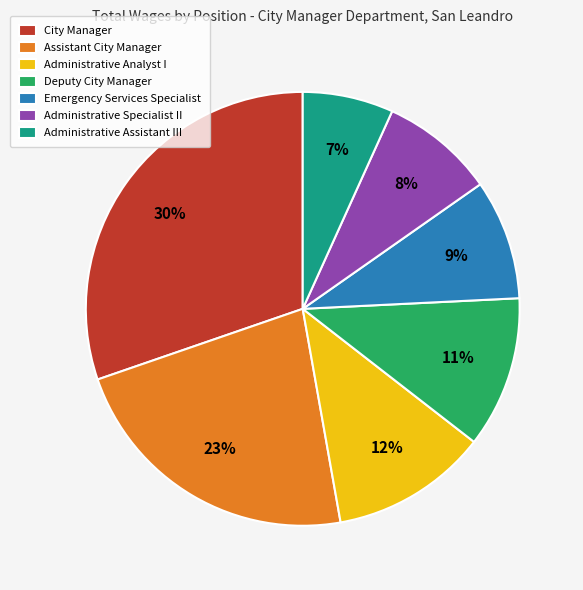

What is the largest slice in the pie chart?

City Manager